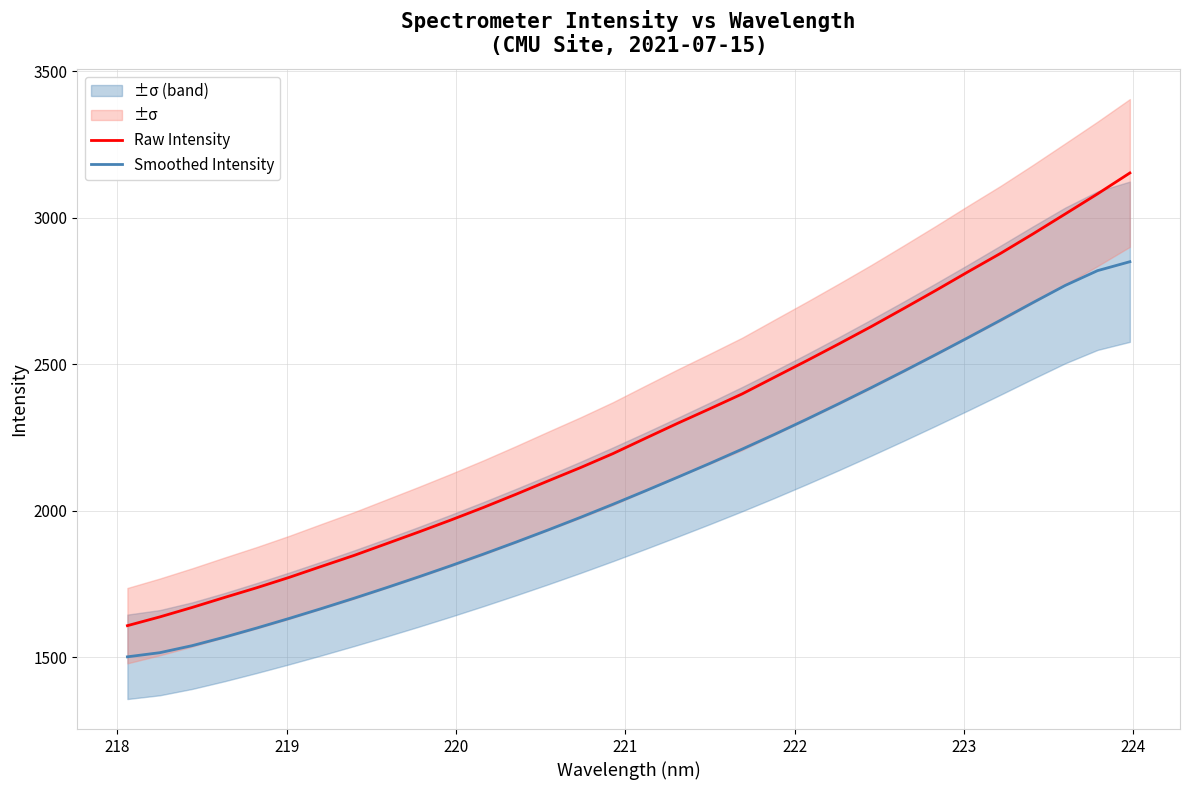

True or false: Raw Intensity and Smoothed Intensity cross at least once.

False